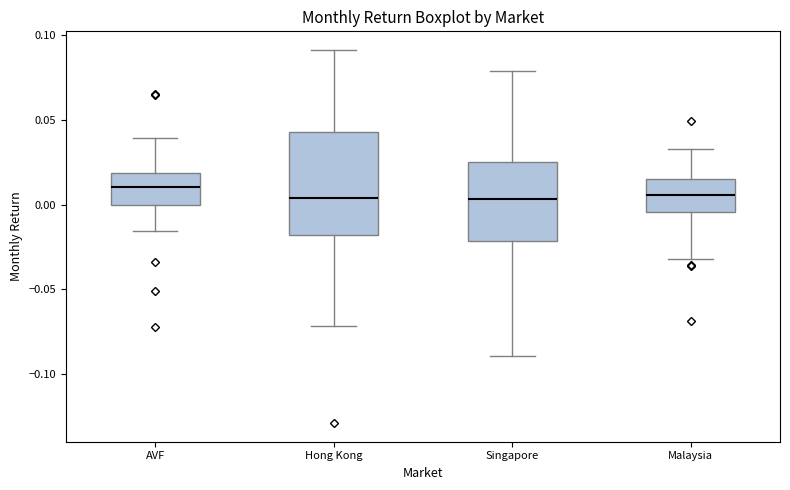

Where is the lower edge of the box for Singapore on the y-axis? The values are not printed on the chart, so give them approximately, as read against the axis.

-0.020